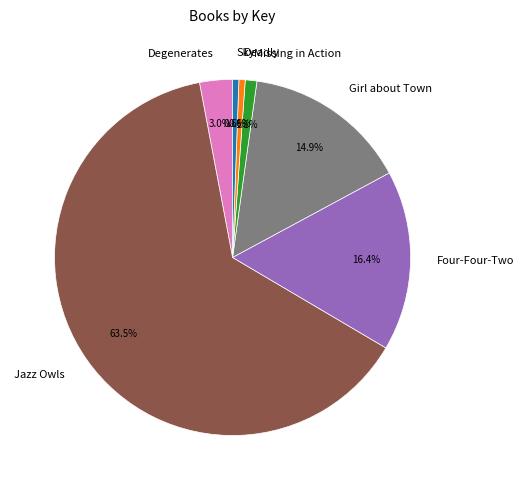

Does Jazz Owls account for over 50% of the chart?

Yes